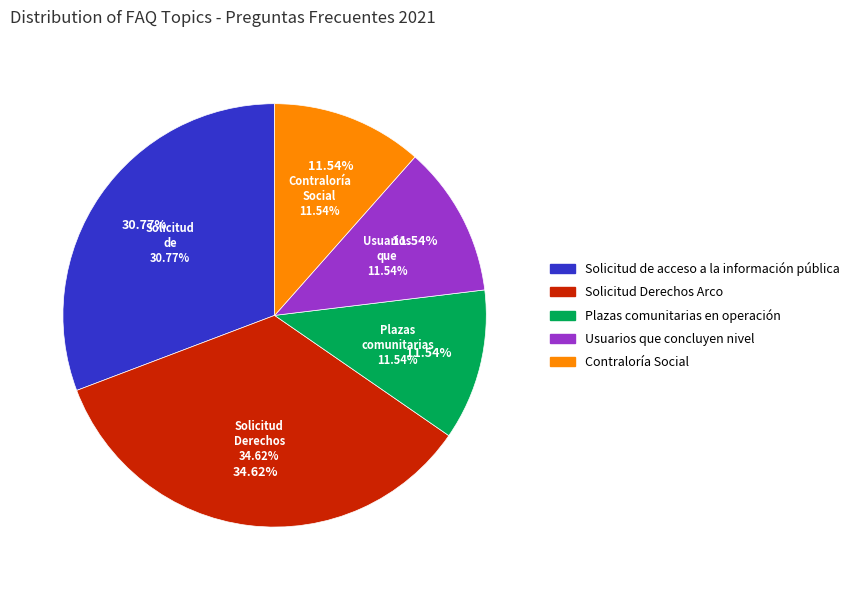

Rank the categories by value from lowest to highest.

Plazas comunitarias en operación, Usuarios que concluyen nivel, Contraloría Social, Solicitud de acceso a la información pública, Solicitud Derechos Arco